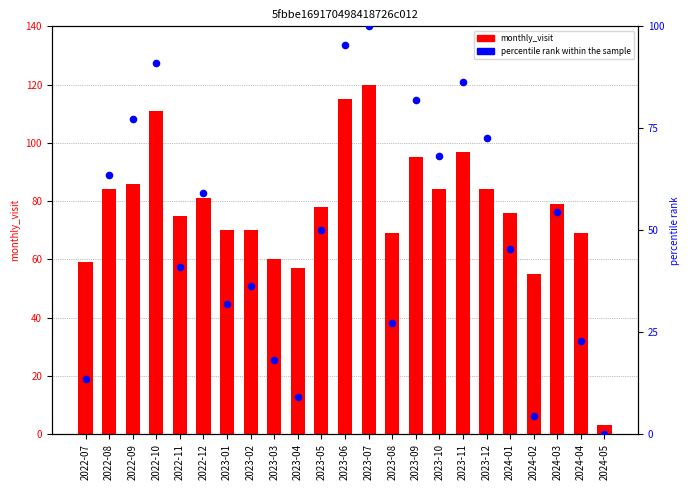

Which series reaches the maximum Y coordinate?

monthly_visit